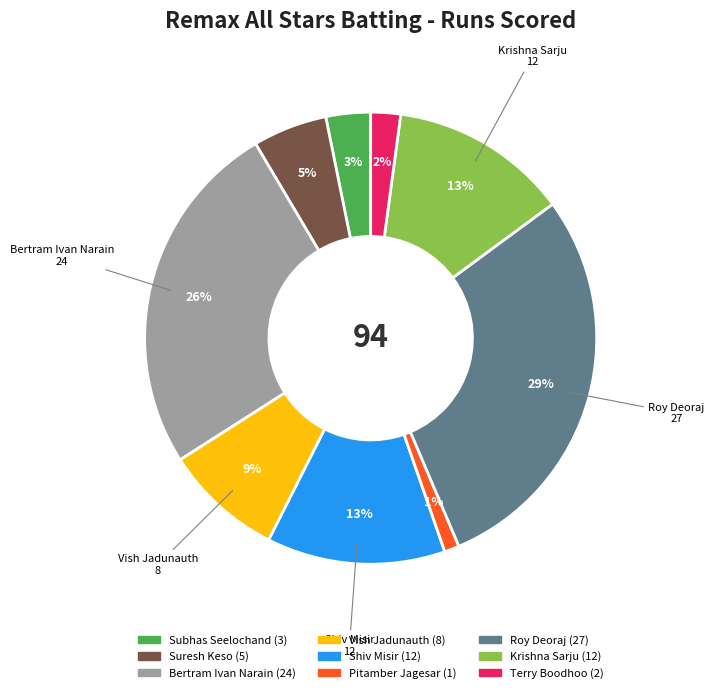

To the nearest percent, what is the difference between the largest and smallest slice percentages?

28%